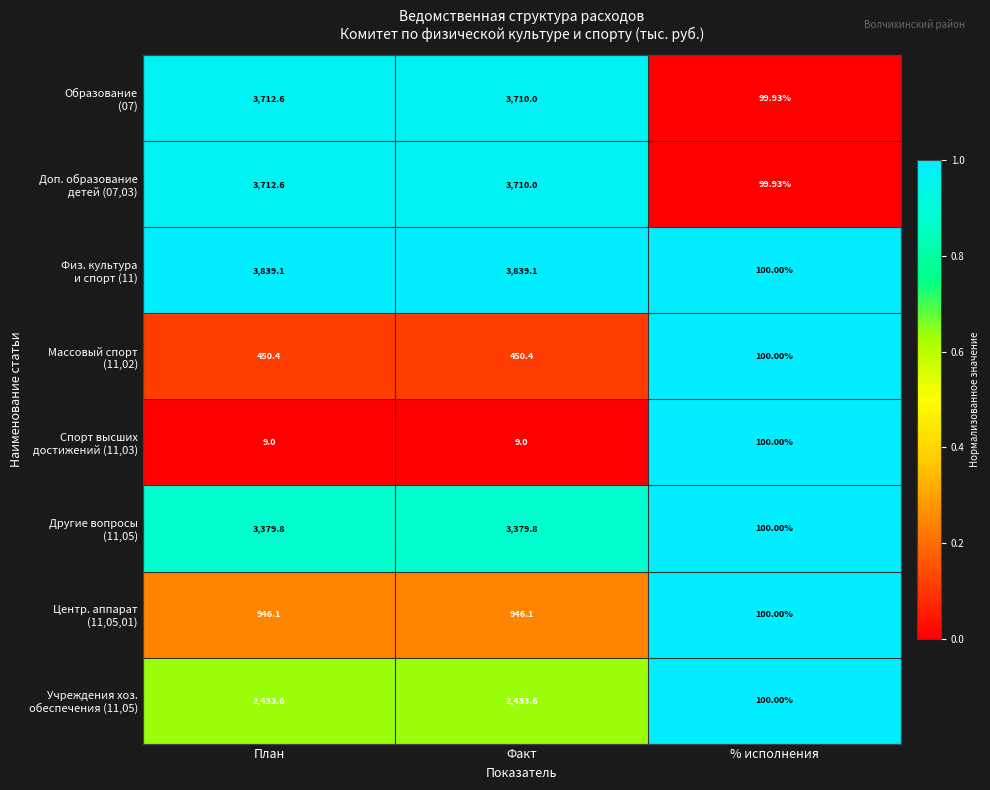

At which category is the sum across all series the highest?

План